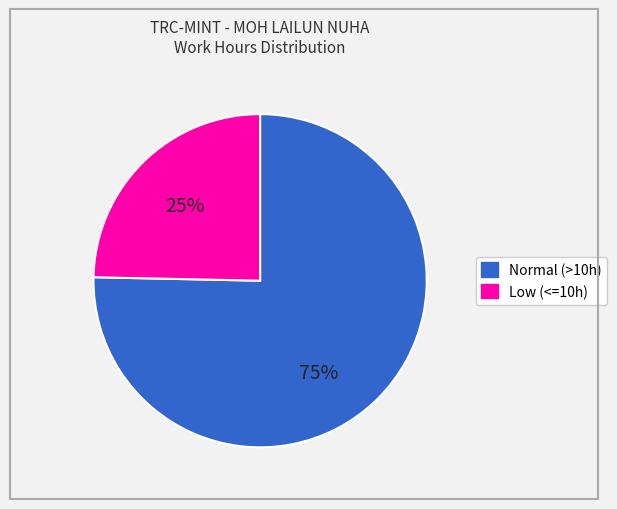

To the nearest percent, what is the average slice percentage?

50%